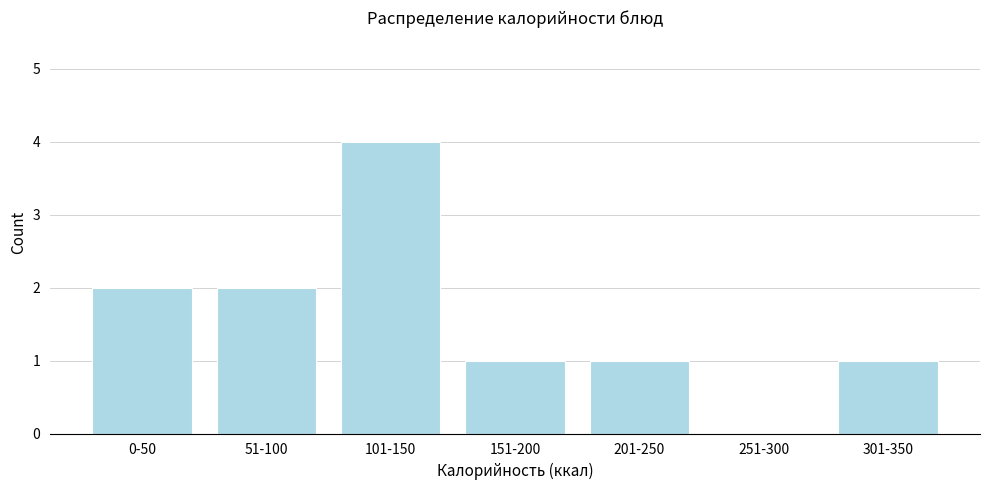

Reading right to left, transcribe all the data shown in this chart.

301-350=1	251-300=0	201-250=1	151-200=1	101-150=4	51-100=2	0-50=2